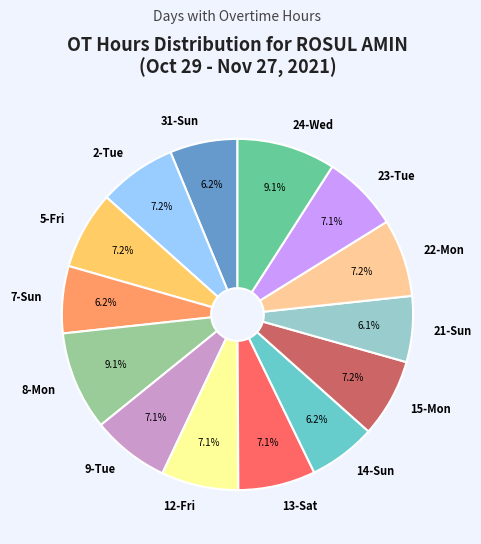

Does 8-Mon represent more than half of the total?

No